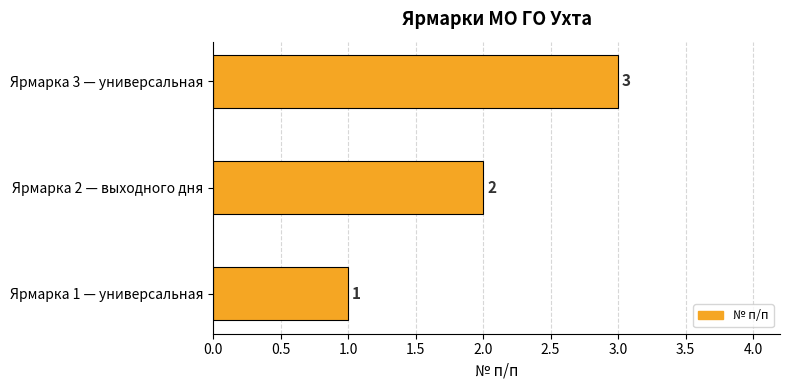

At which category does the chart reach its minimum across all series?

Ярмарка 1 — универсальная